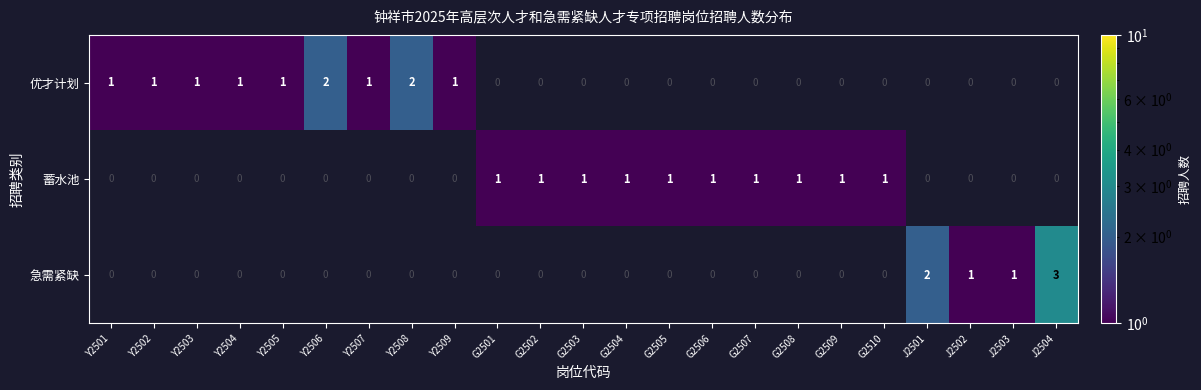

The 蓄水池 series shows 1 at G2509. True or false?

True